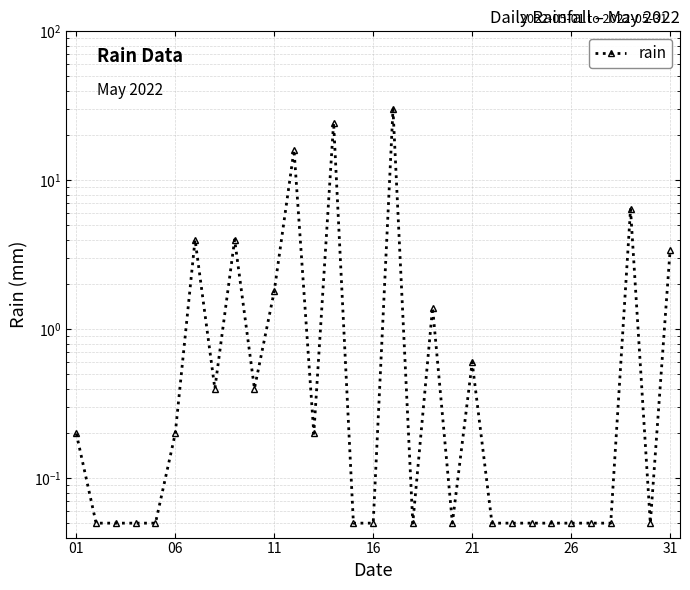

The value at 26 is 0.0. True or false?

False